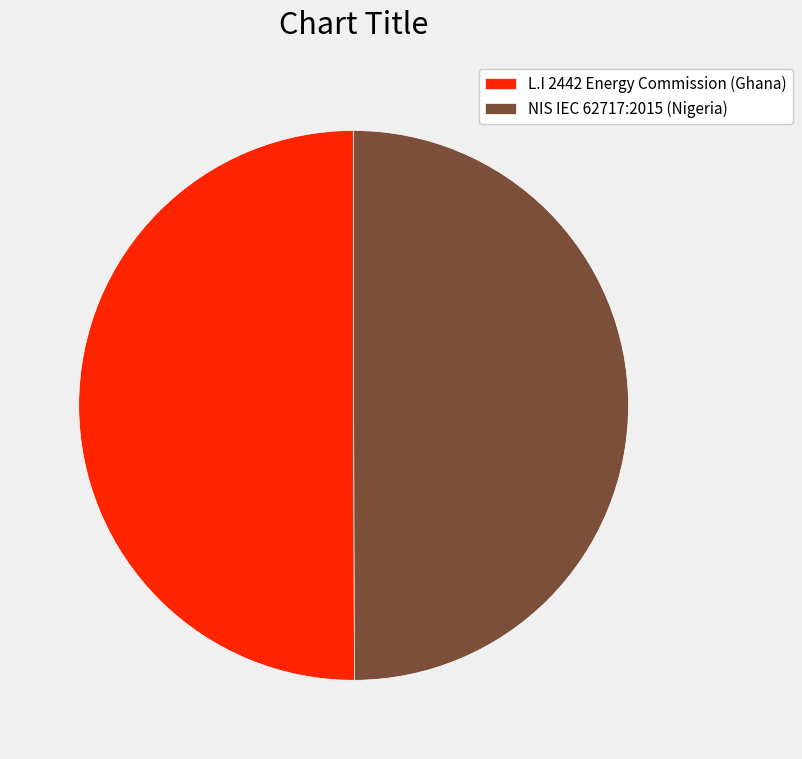

Is the sum of L.I 2442 Energy Commission (Ghana) and NIS IEC 62717:2015 (Nigeria) greater than half?

Yes